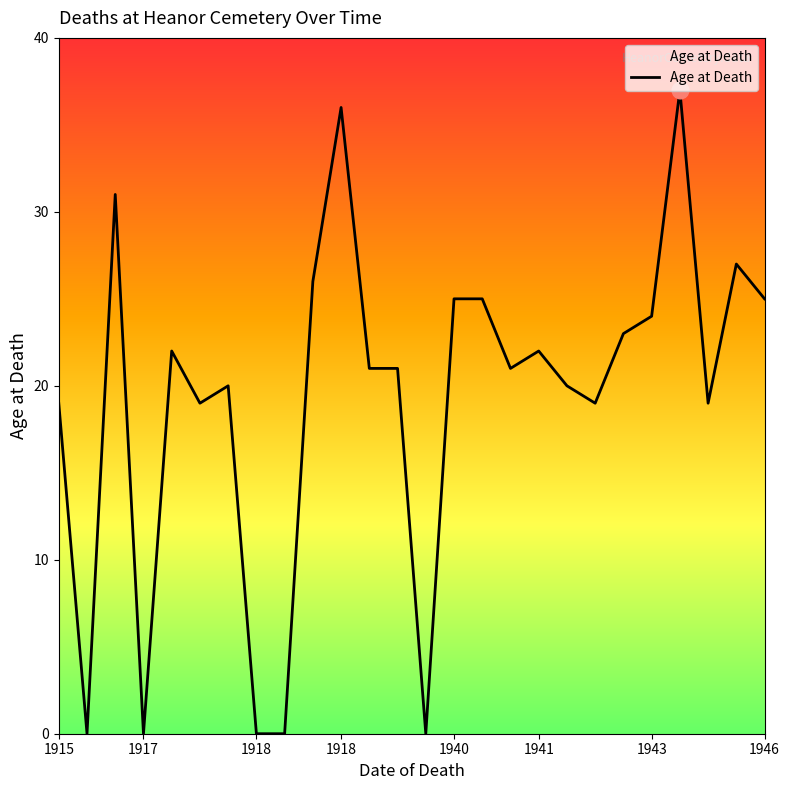

Count the number of data series in this chart.

1